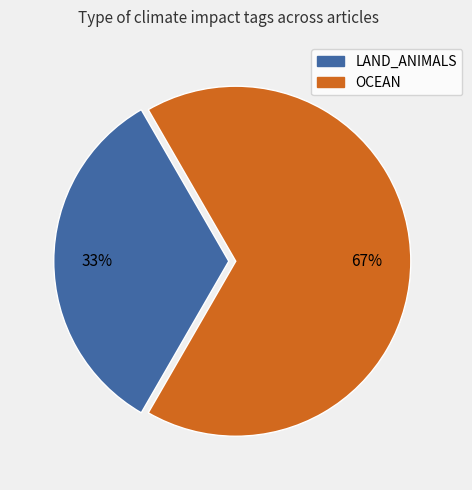

To the nearest percent, what is the average slice percentage?

50%